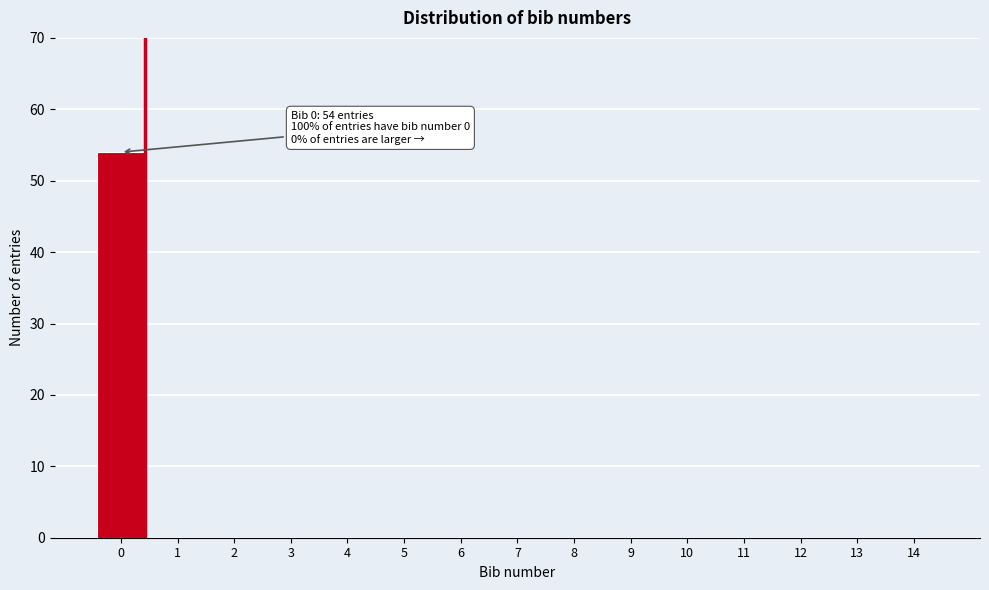

Reading left to right, transcribe all the data shown in this chart.

0=54	1=0	2=0	3=0	4=0	5=0	6=0	7=0	8=0	9=0	10=0	11=0	12=0	13=0	14=0